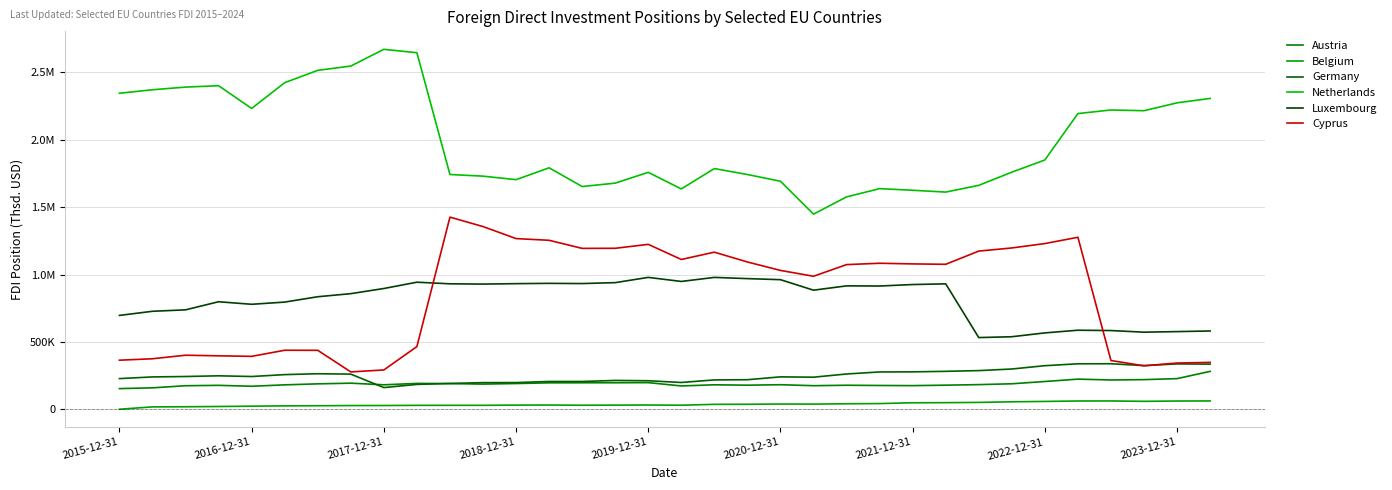

Does the chart have visible grid lines?

Yes